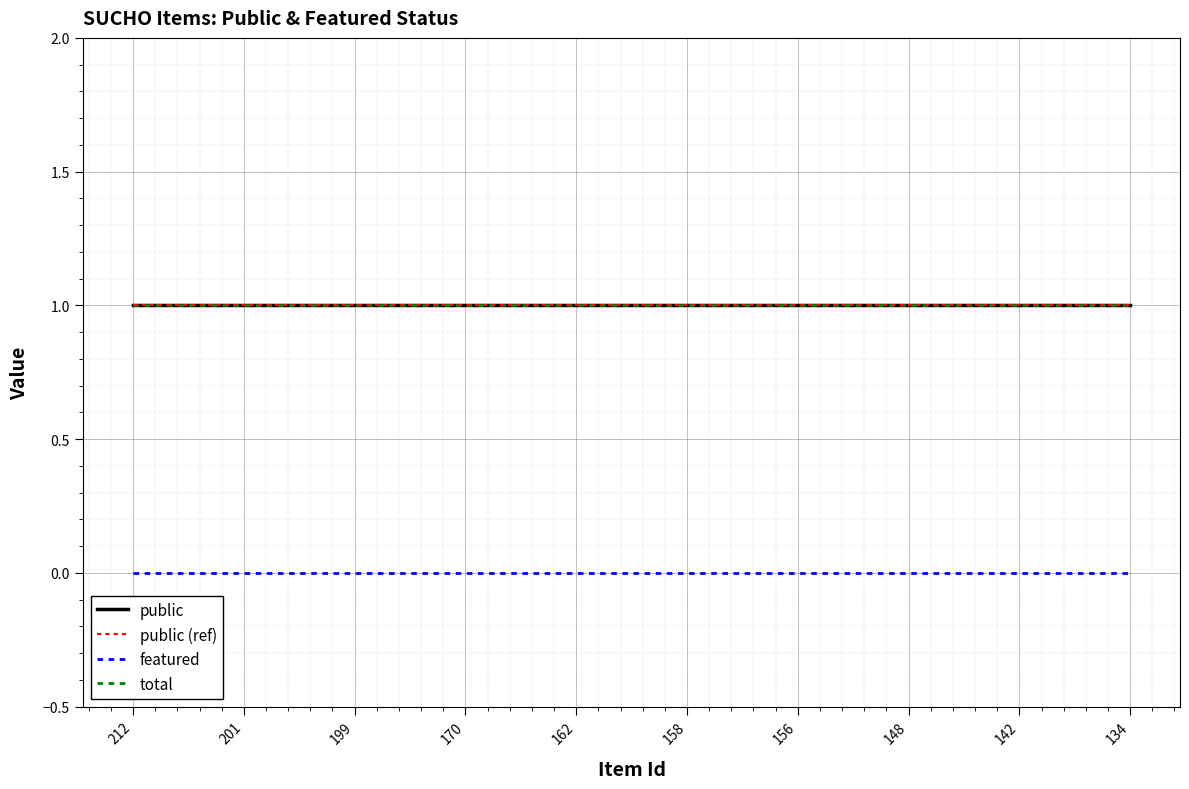

Between 201 and 148, which series saw the biggest shift?

public